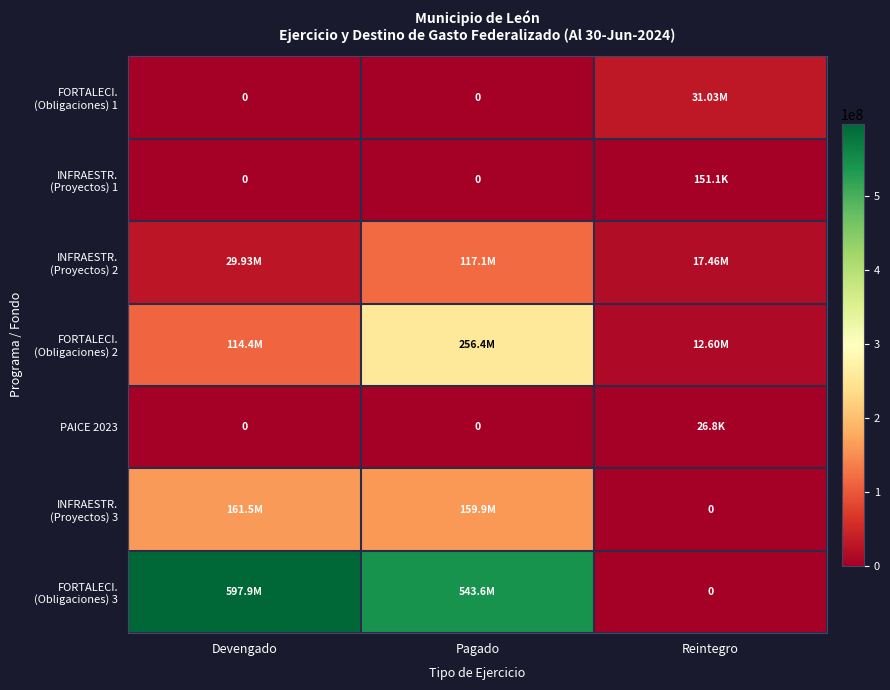

Which category has the highest value in the INFRAESTR. (Proyectos) 1 series?

Reintegro